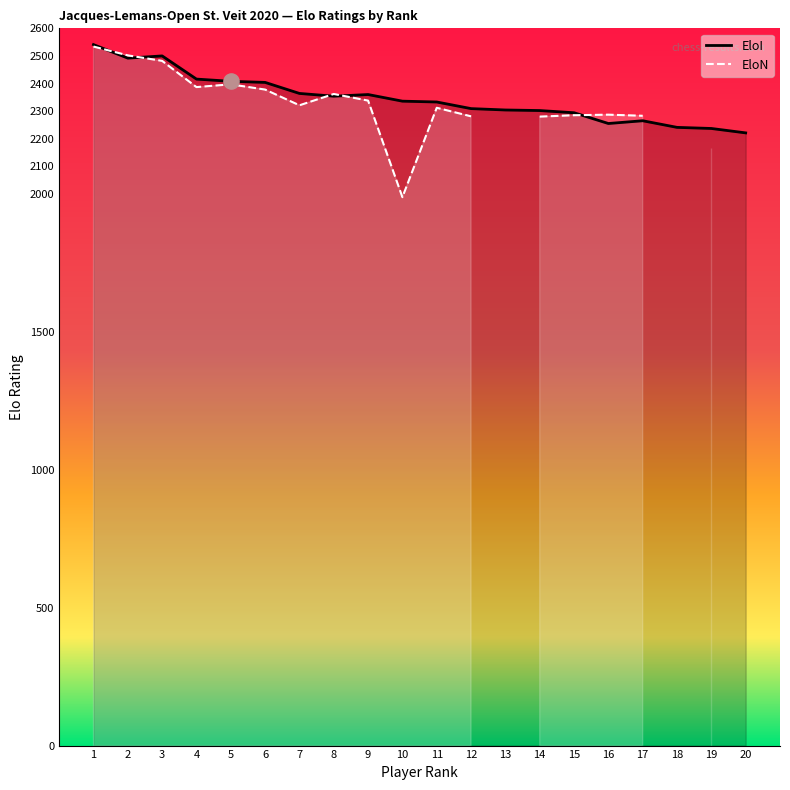

What is the change in value from 13 to 14?

-2